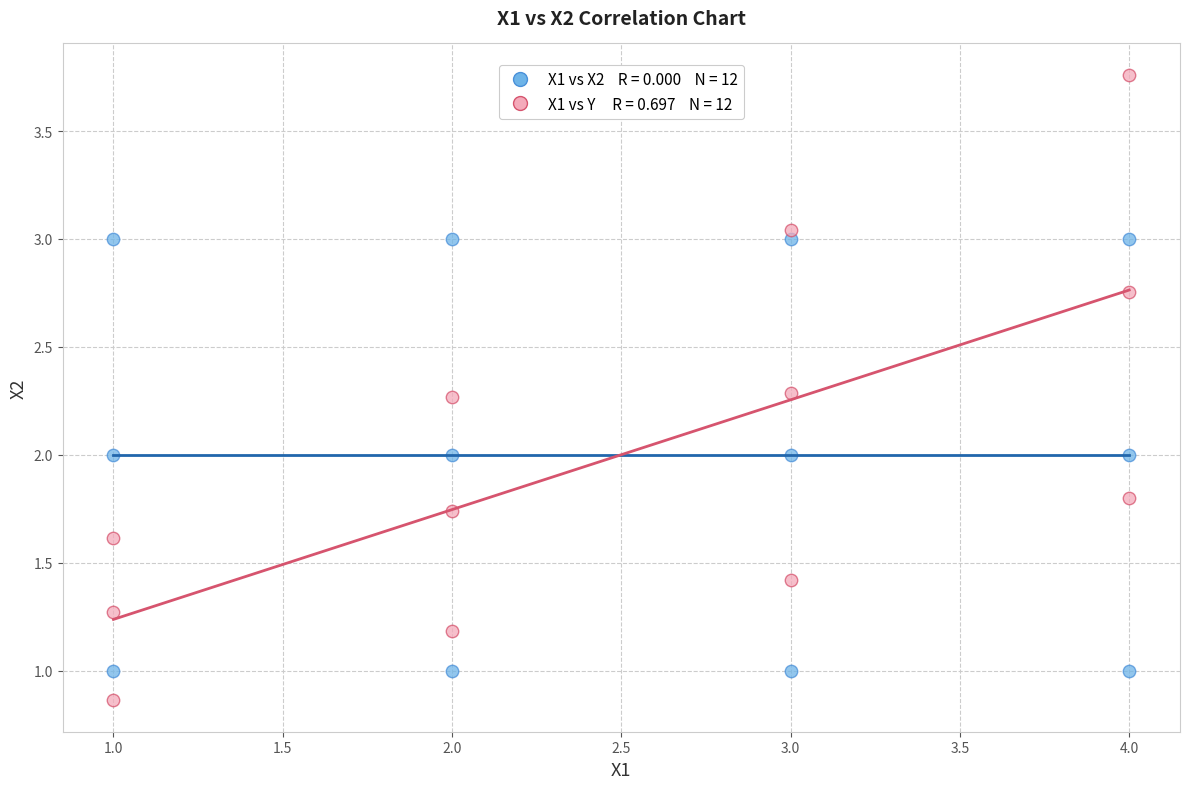

Across all data points, what is the range of Y values (max minus min)?

2.9